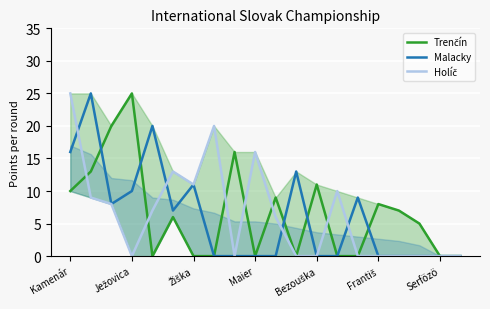

How many values in the Holíč series exceed 6?

9